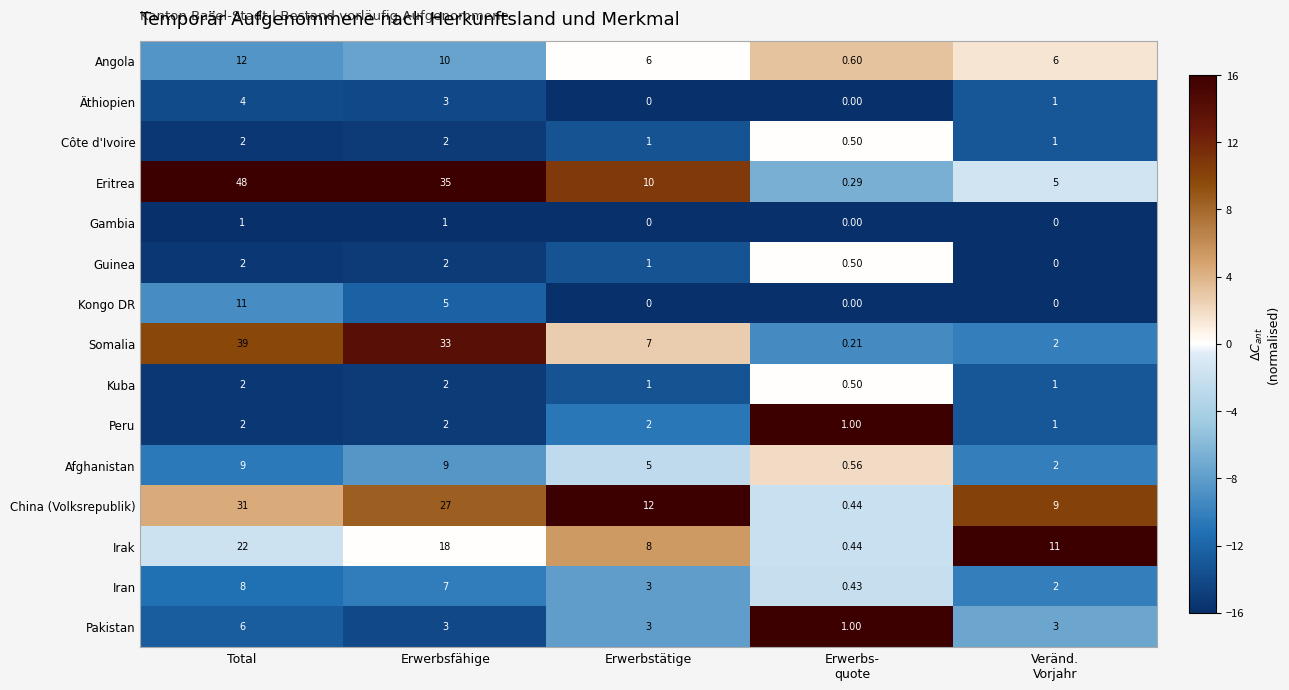

At which category is the sum across all series the highest?

Total